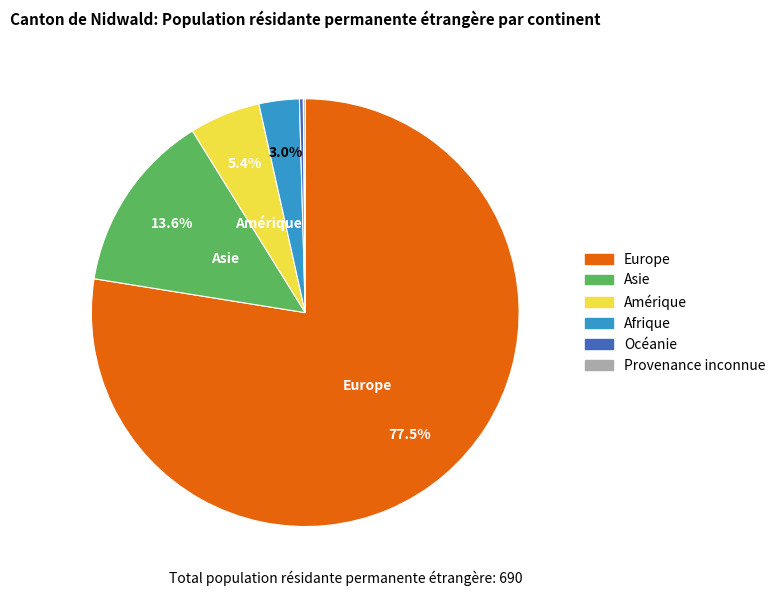

Which slice is the largest?

Europe